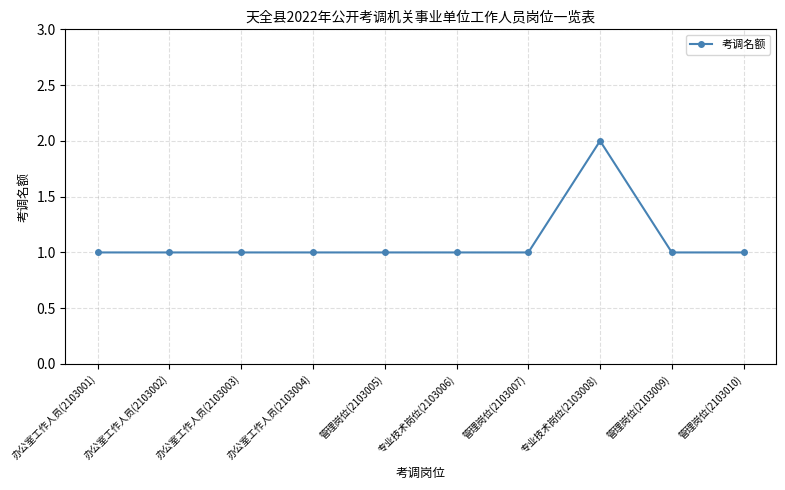

The chart shows a value of 1 at 管理岗位(2103005). True or false?

True